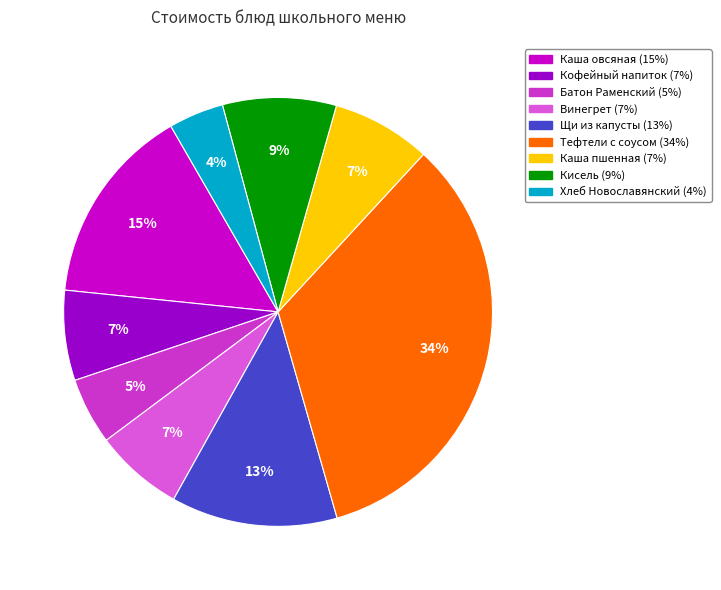

How many segments does this pie chart have?

9